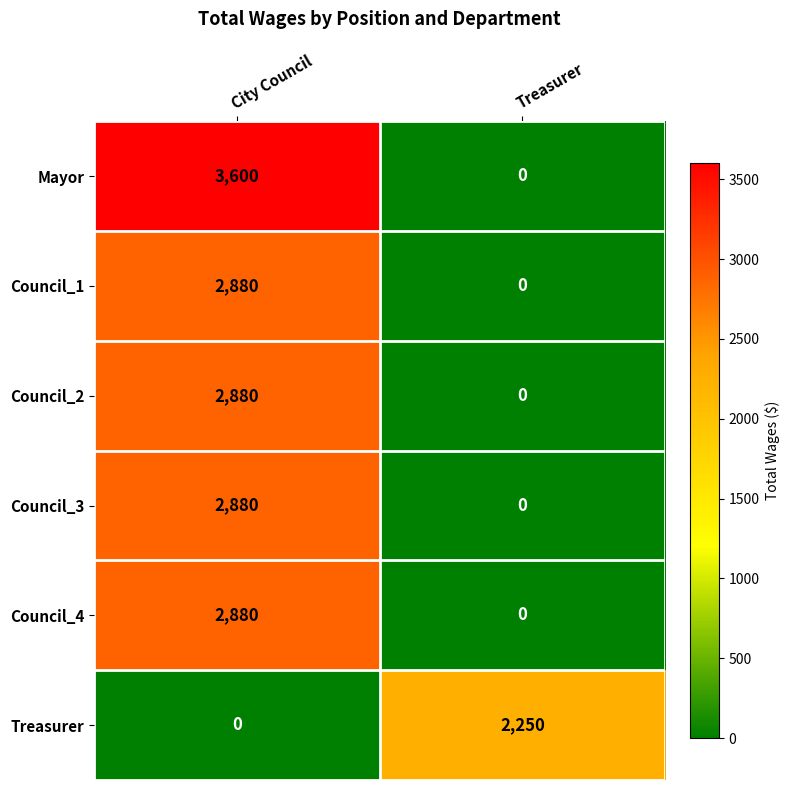

Which series has the widest spread of values?

Mayor